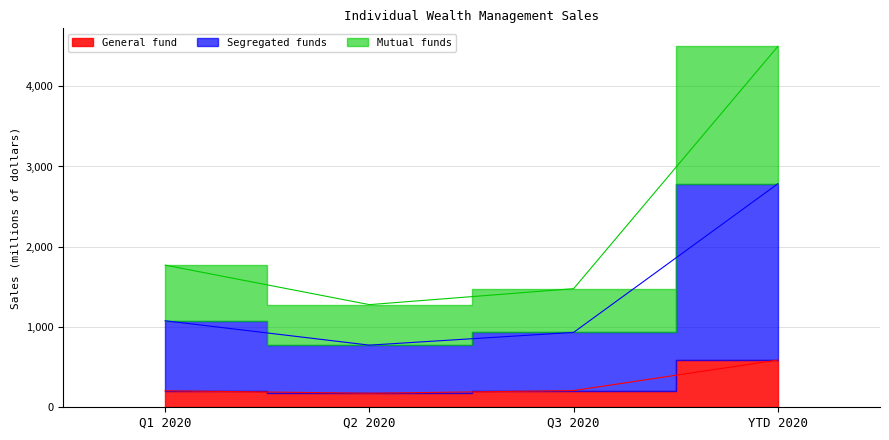

At Q1 2020, list the series in order from smallest to largest.

General fund, Mutual funds, Segregated funds